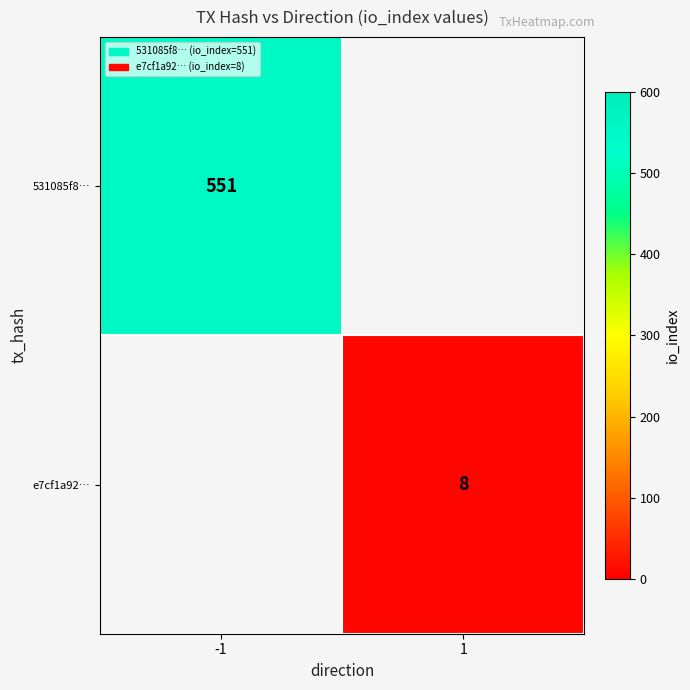

The e7cf1a92… series shows 2.0 at 1. True or false?

False